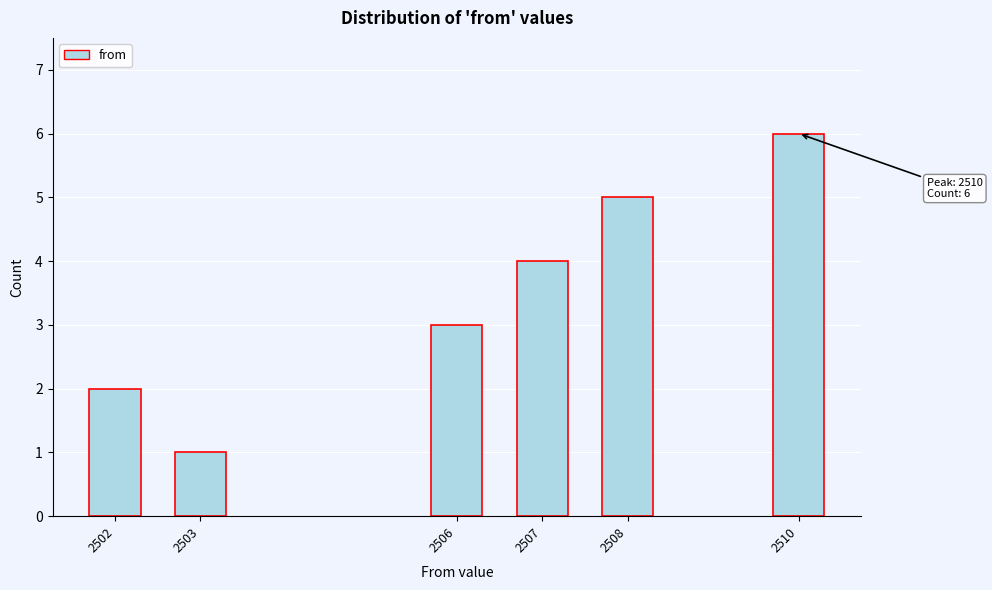

Reading left to right, transcribe all the data shown in this chart.

2502=2	2503=1	2506=3	2507=4	2508=5	2510=6